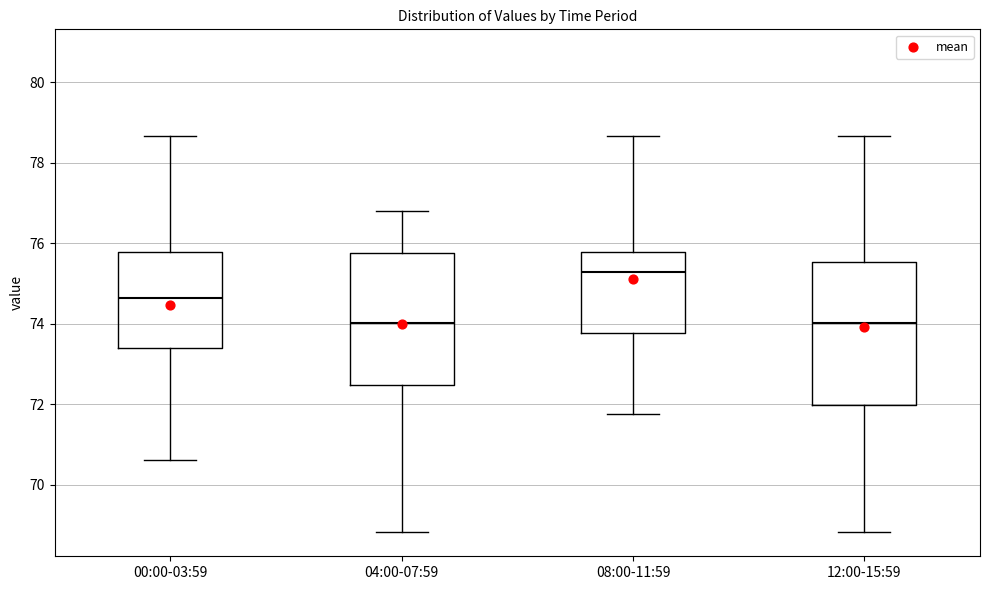

Reading left to right, transcribe this box plot: for each box, give where its median line is, the range the box spans, and where its two whiskers end, as read against the y-axis. The values are not printed on the chart, so give them approximately, as read against the axis.

00:00-03:59: median 74.6, box 73.4 to 75.8, whiskers 70.6 to 78.6
04:00-07:59: median 74.0, box 72.4 to 75.8, whiskers 68.8 to 76.8
08:00-11:59: median 75.2, box 73.8 to 75.8, whiskers 71.8 to 78.6
12:00-15:59: median 74.0, box 72.0 to 75.6, whiskers 68.8 to 78.6